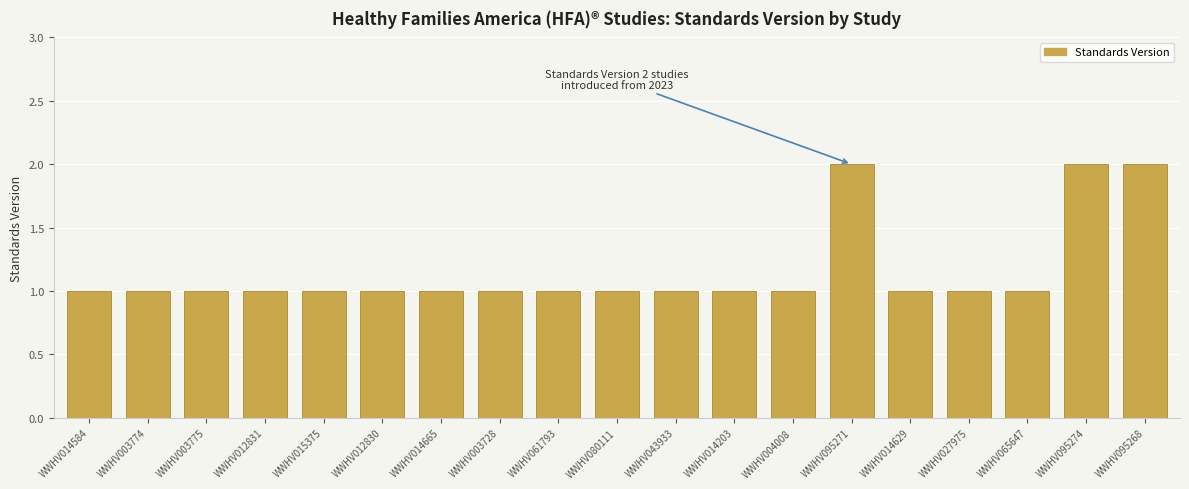

The value at WWHV003775 is 1. True or false?

True